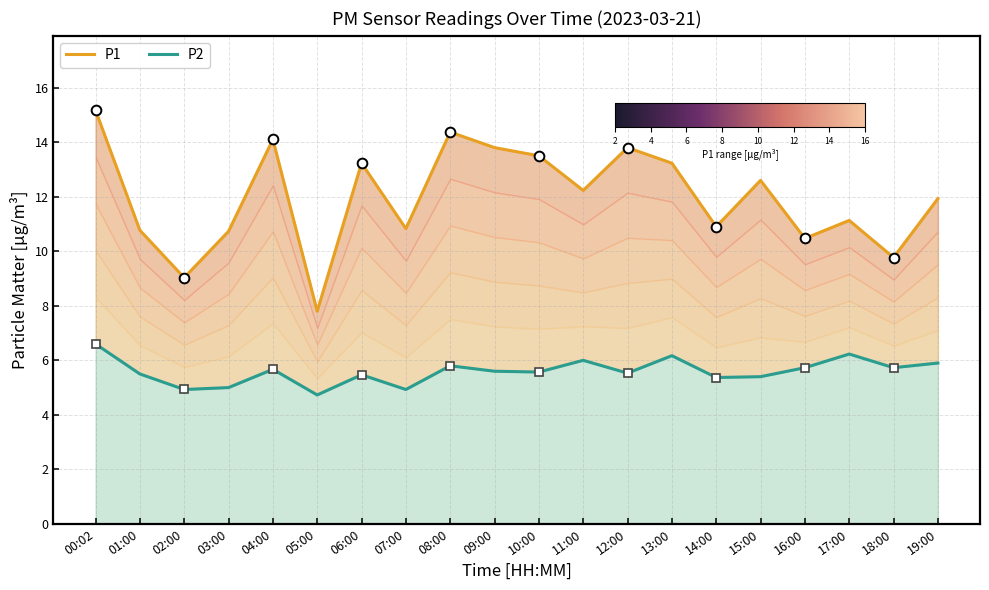

True or false: P2 and P1 cross at least once.

False